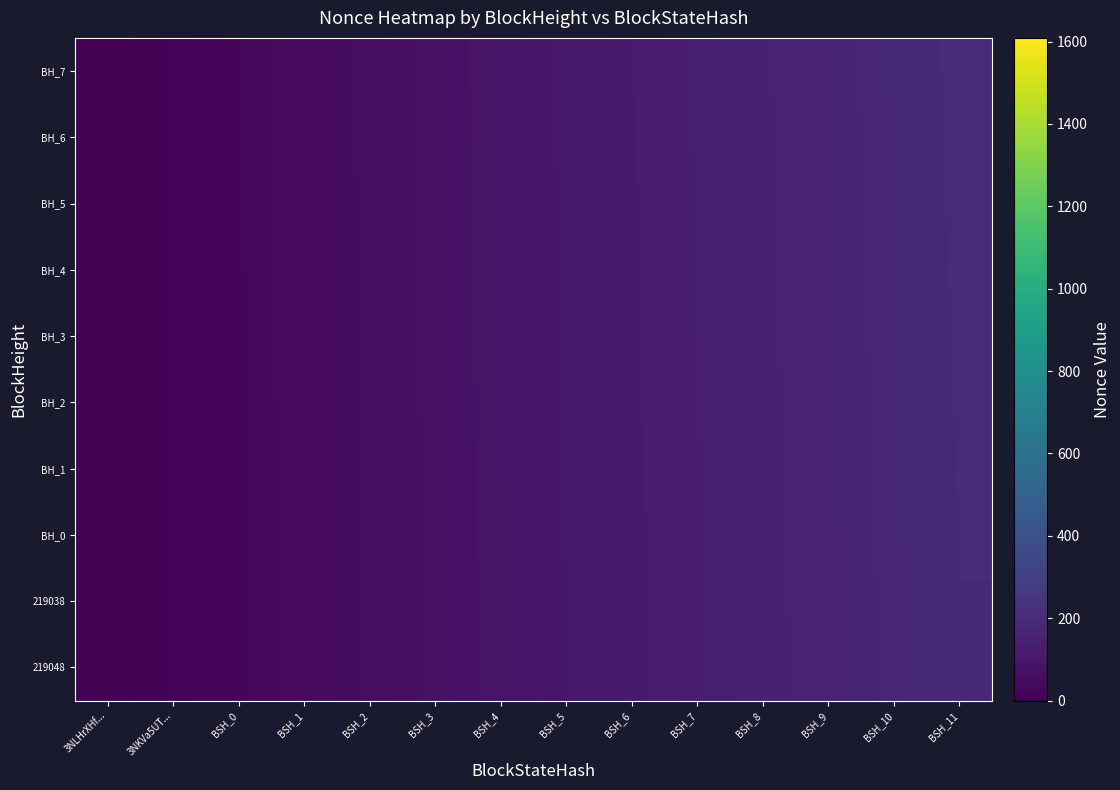

At how many categories does at least one series exceed 32?

11